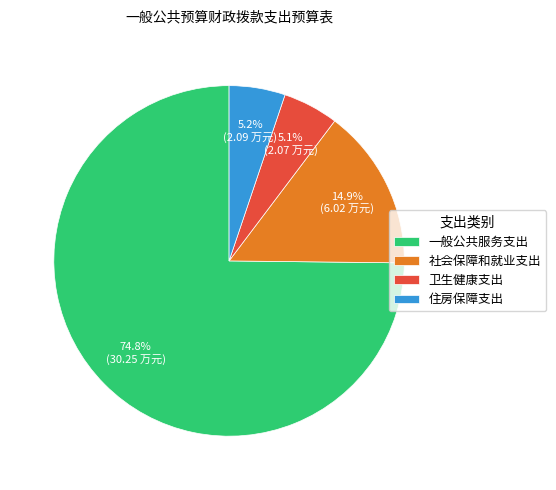

Count the number of slices in the pie.

4